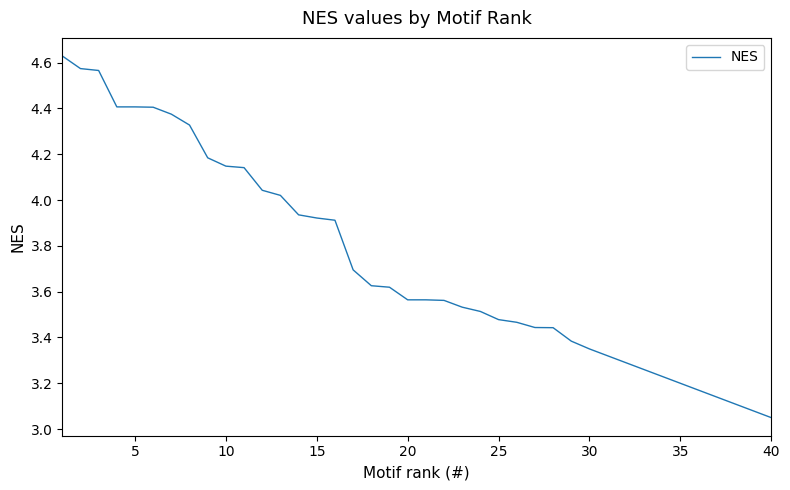

Count the number of categories in the chart.

40